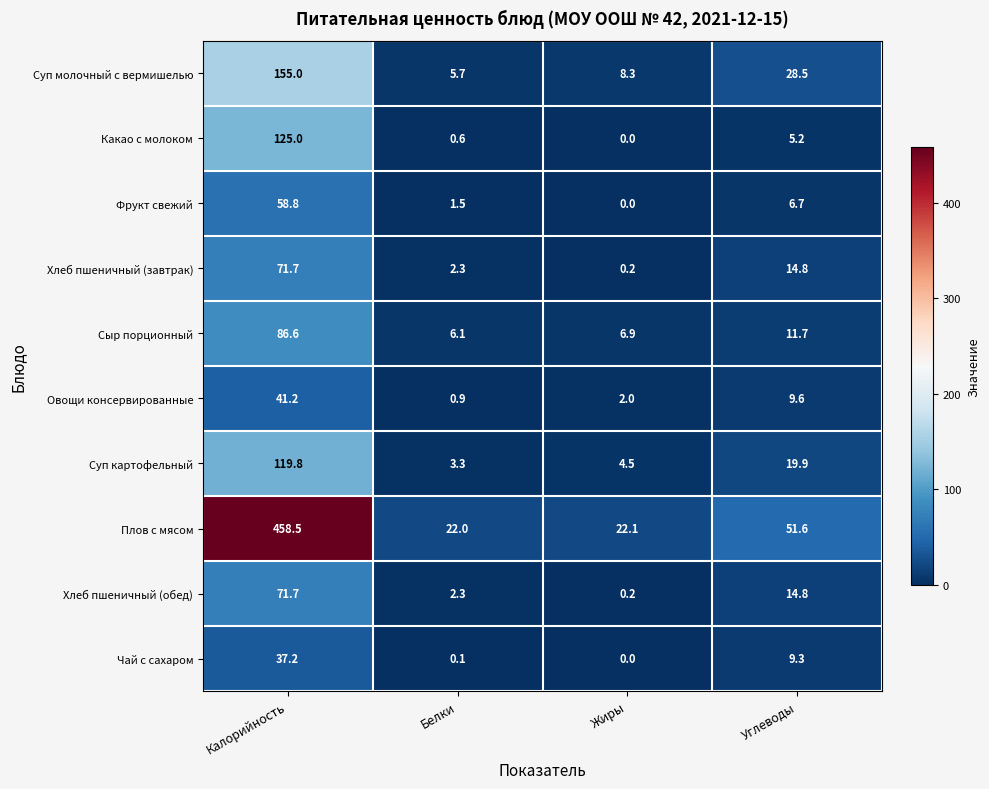

What is the approximate value of Хлеб пшеничный (завтрак) at Углеводы?

14.8